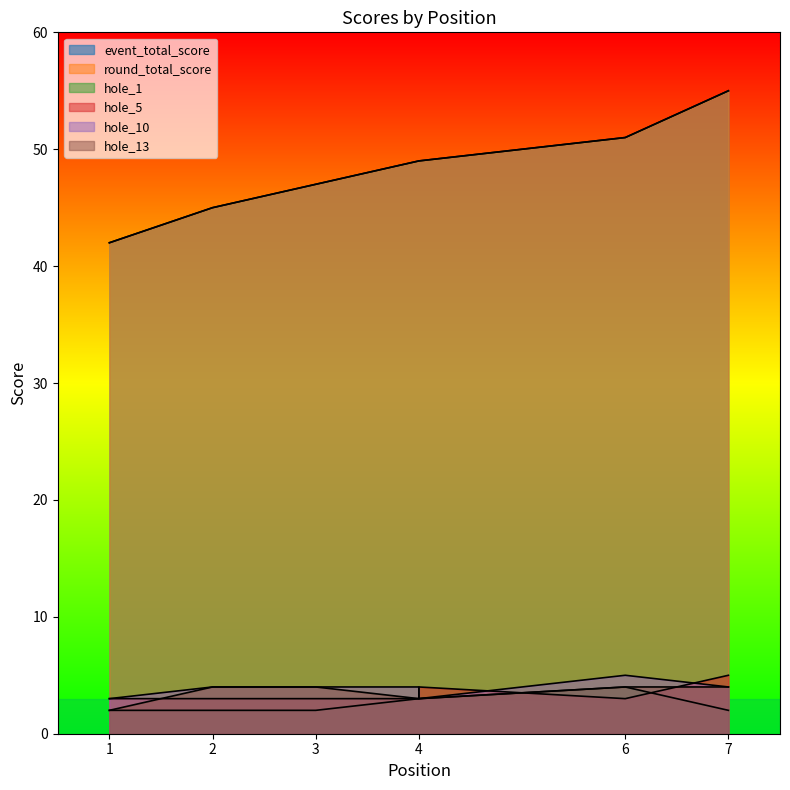

What is the value of the hole_13 point at the 1st from the left?

2